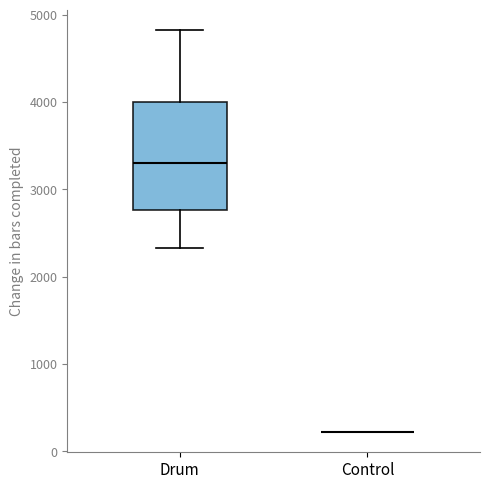

Reading left to right, transcribe this box plot: for each box, give where its median line is, the range the box spans, and where its two whiskers end, as read against the y-axis. The values are not printed on the chart, so give them approximately, as read against the axis.

Drum: median 3300, box 2800 to 4000, whiskers 2300 to 4800
Control: box collapsed to a line at 200, whiskers 200 to 200